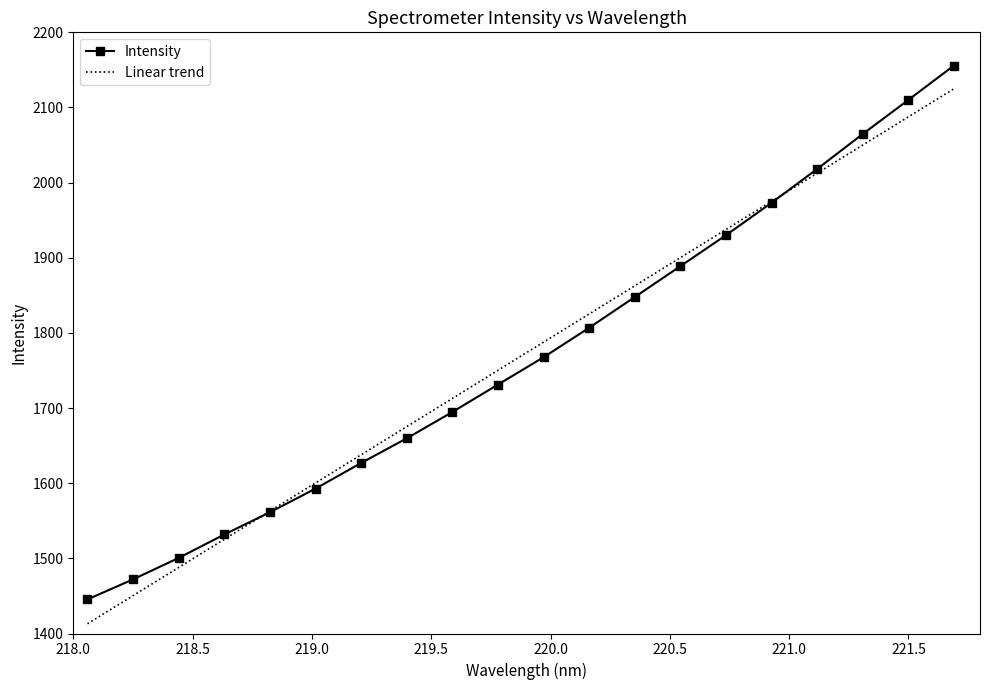

Reading right to left, transcribe all the data shown in this chart.

221.6902=2155.7	221.4993=2109.9	221.3083=2064.6	221.1174=2018.1	220.9264=1973.2	220.7354=1930.0	220.5444=1888.8	220.3533=1847.8	220.1623=1806.9	219.9712=1767.7	219.7801=1731.3	219.589=1694.8	219.3979=1659.8	219.2067=1627.0	219.0156=1592.8	218.8244=1561.4	218.6332=1531.8	218.442=1500.6	218.2508=1472.1	218.0596=1445.4